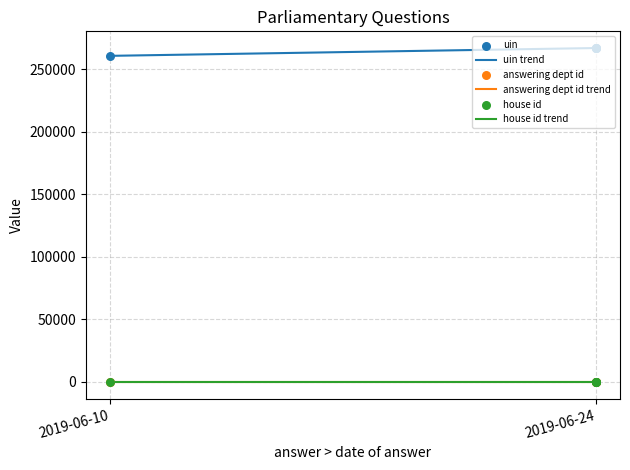

True or false: uin trend and house id trend cross at least once.

False